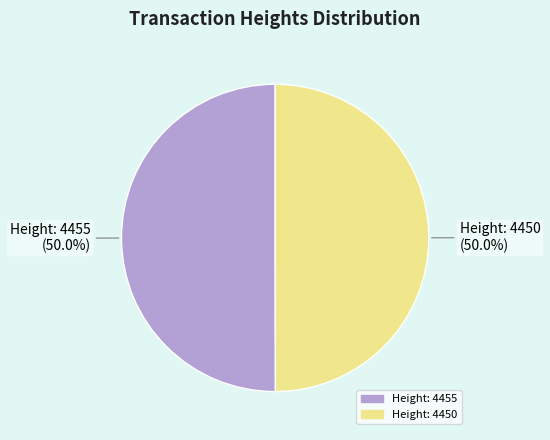

What is the ratio of the value at Height: 4455 (50.0%) to the value at Height: 4450 (50.0%)?

1.0